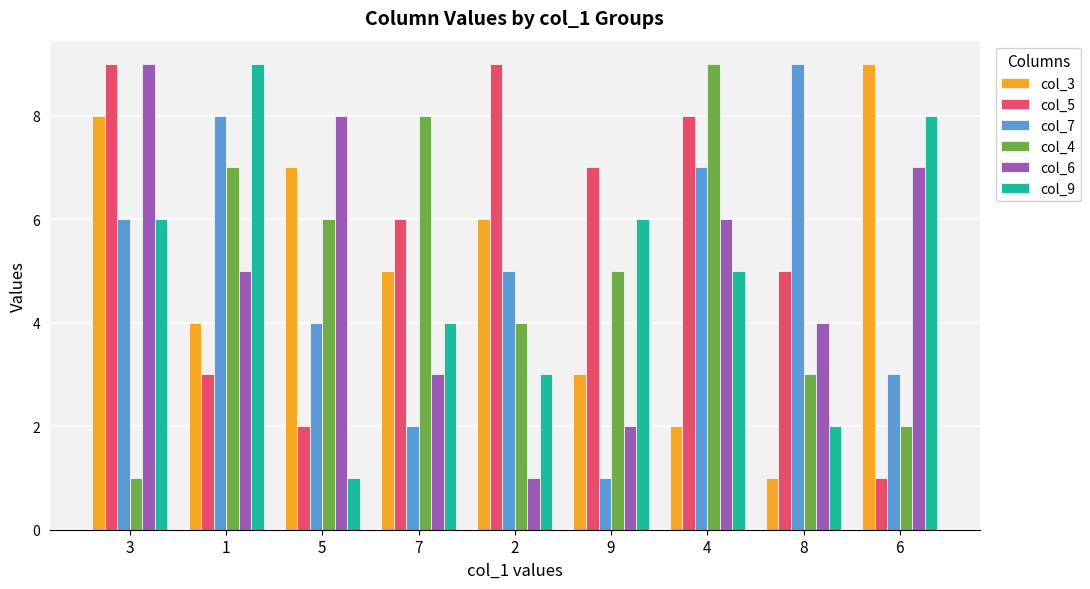

Reading right to left, list all the values displayed in this chart.

col_3: 9	1	2	3	6	5	7	4	8
col_5: 1	5	8	7	9	6	2	3	9
col_7: 3	9	7	1	5	2	4	8	6
col_4: 2	3	9	5	4	8	6	7	1
col_6: 7	4	6	2	1	3	8	5	9
col_9: 8	2	5	6	3	4	1	9	6